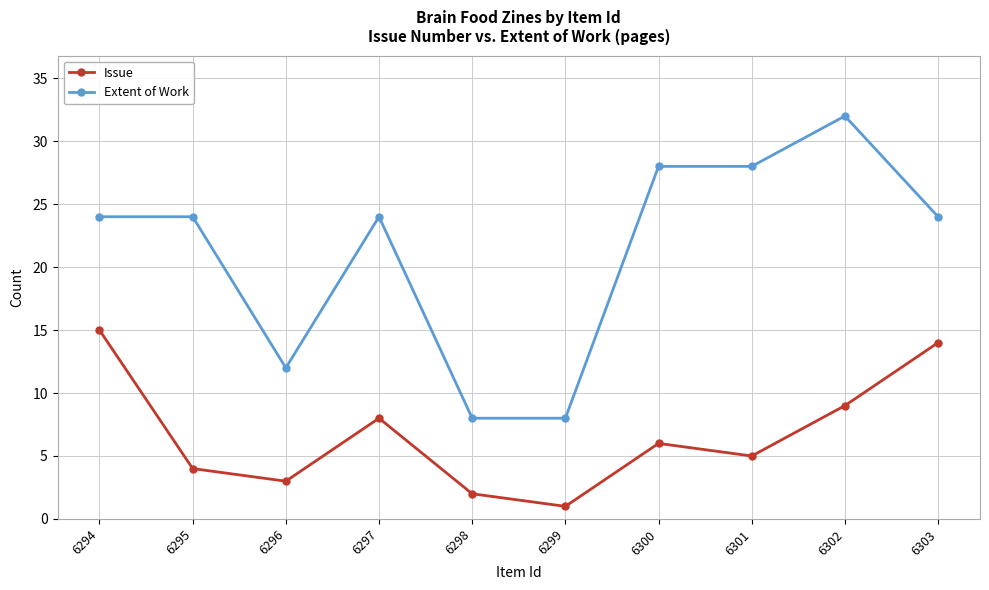

The value of Extent of Work at 6294 is 39. True or false?

False